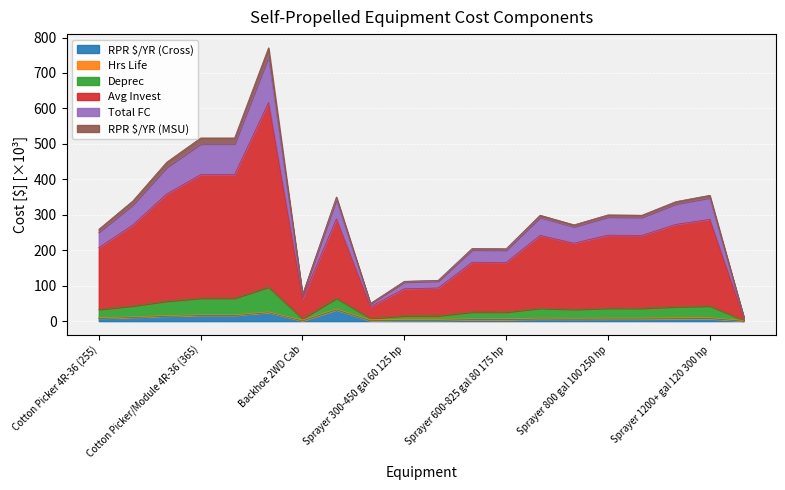

Between Cotton Picker/Module 6R-36 (500) and Sprayer 600-825 gal 80 175 hp, which series saw the biggest shift?

Avg Invest